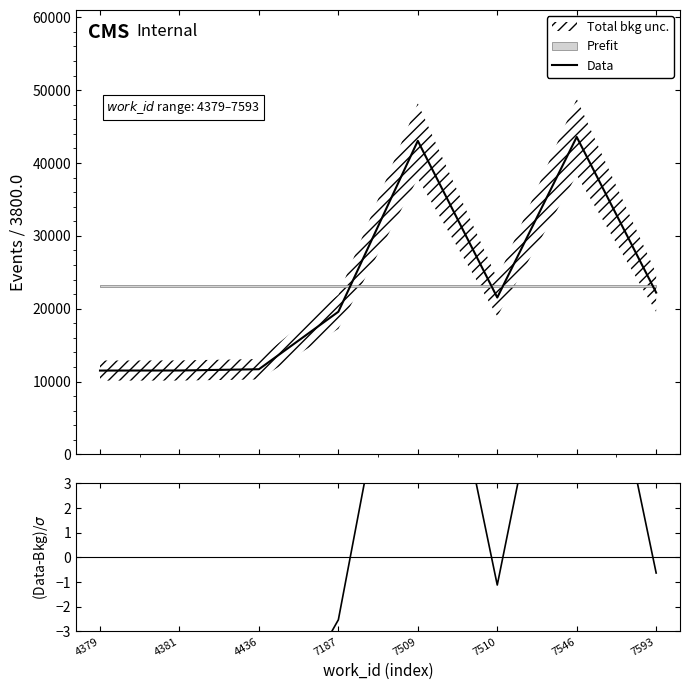

At which category does the chart reach its minimum across all series?

4379